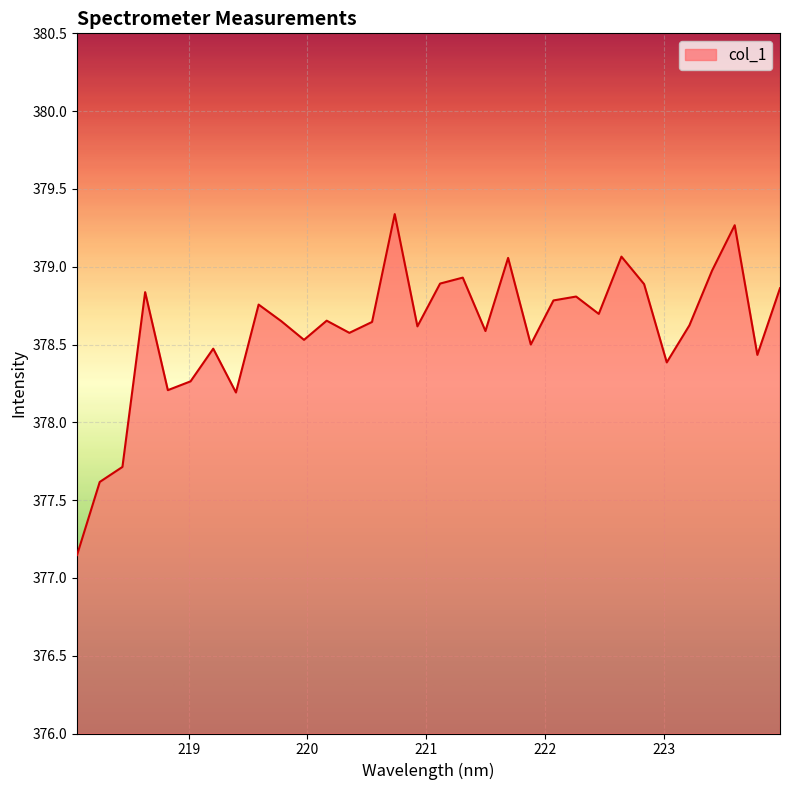

What is the maximum value shown in the chart?

379.3